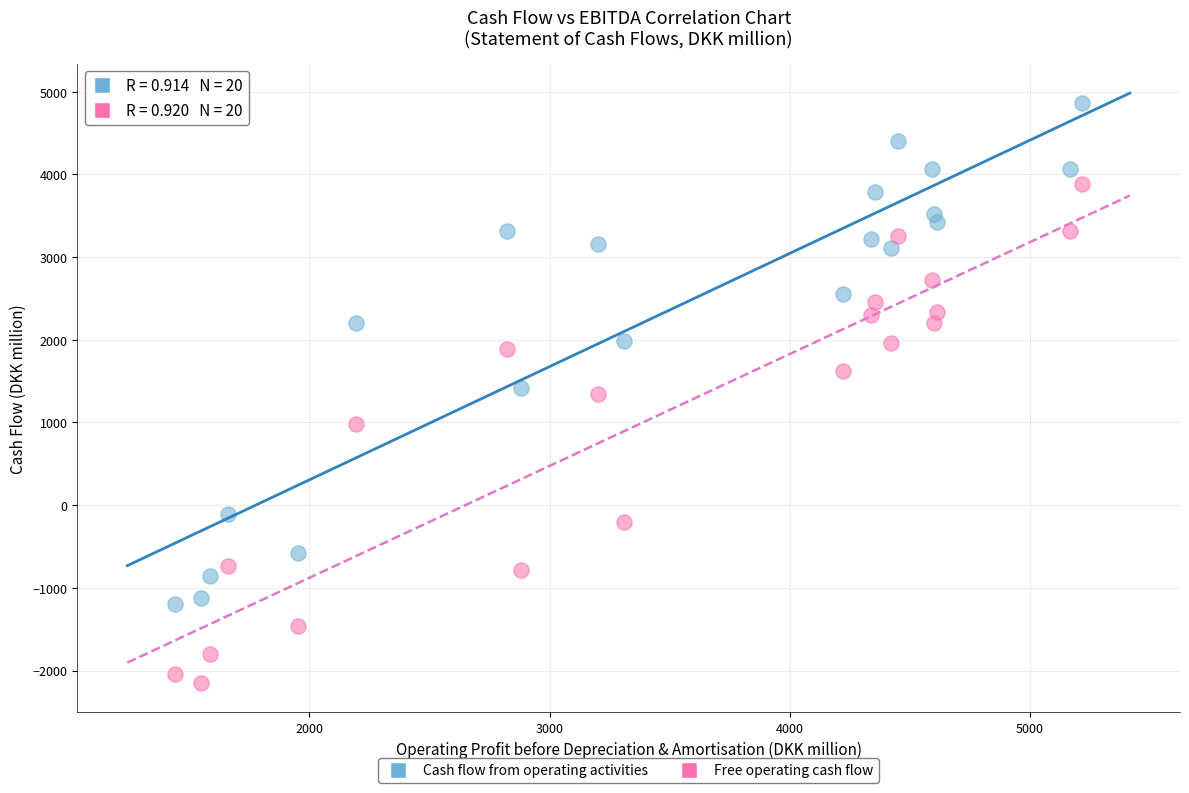

Which series reaches the minimum Y coordinate?

Free operating cash flow